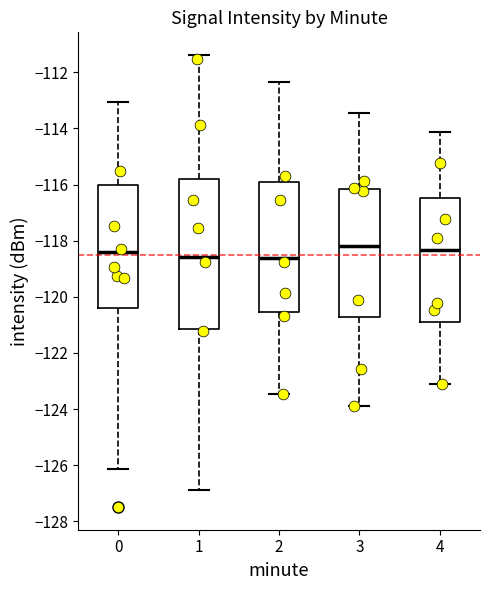

Reading left to right, read every box against the y-axis: the position of its median line, the range the box covers, and the ends of its whiskers. The values are not printed on the chart, so give them approximately, as read against the axis.

0: median -118.4, box -120.4 to -116.0, whiskers -126.2 to -113.0
1: median -118.6, box -121.2 to -115.8, whiskers -126.8 to -111.4
2: median -118.6, box -120.6 to -115.8, whiskers -123.4 to -112.4
3: median -118.2, box -120.8 to -116.2, whiskers -123.8 to -113.4
4: median -118.4, box -120.8 to -116.4, whiskers -123.2 to -114.2